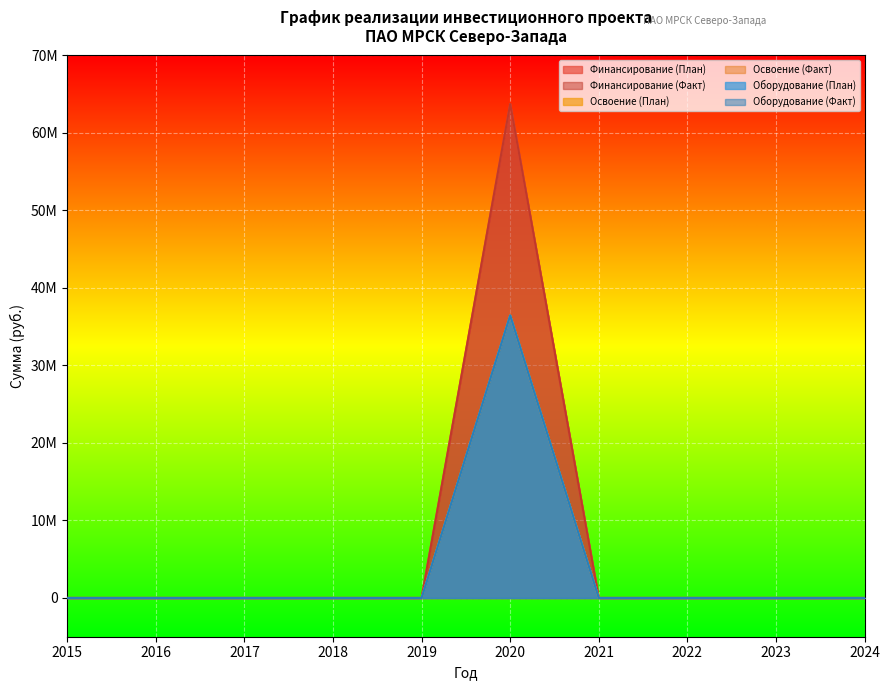

What is the maximum value for Финансирование (План)?

63746086